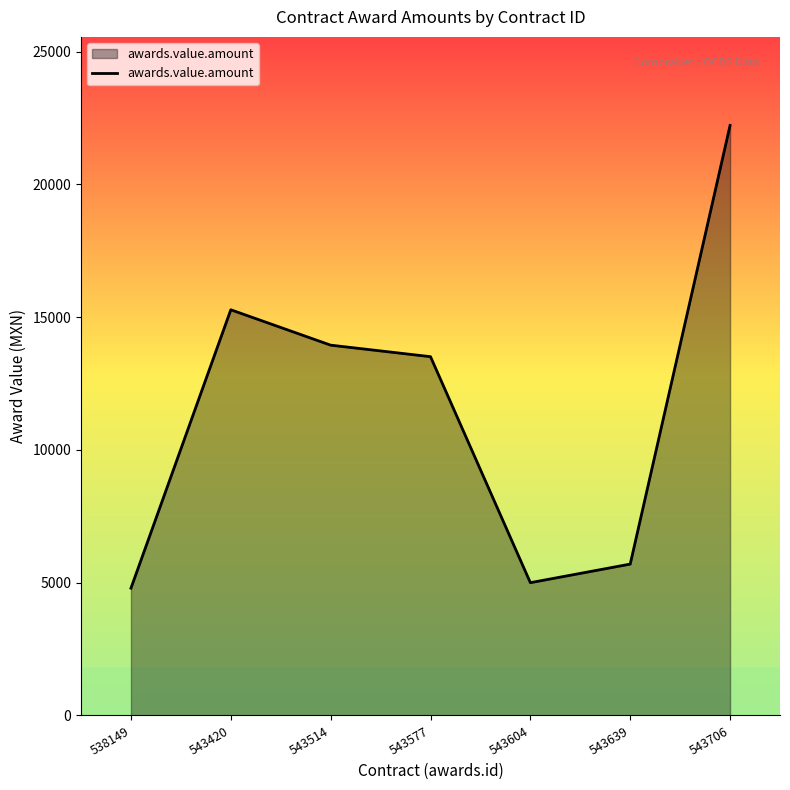

Rank the categories by value from lowest to highest.

538149, 543604, 543639, 543577, 543514, 543420, 543706